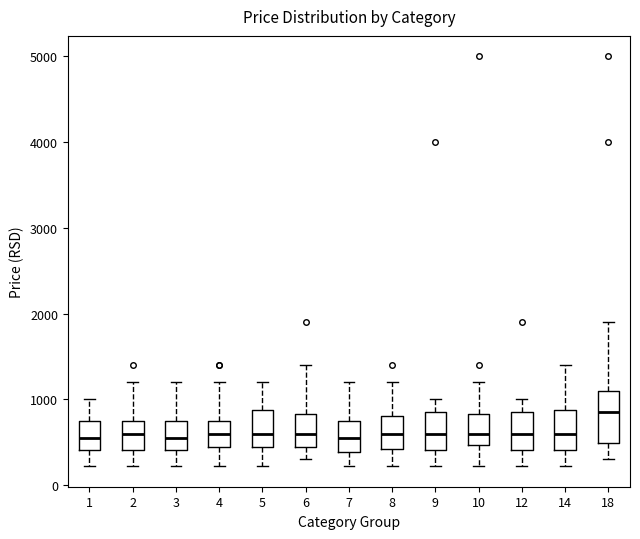

Which box has the highest median line?

18